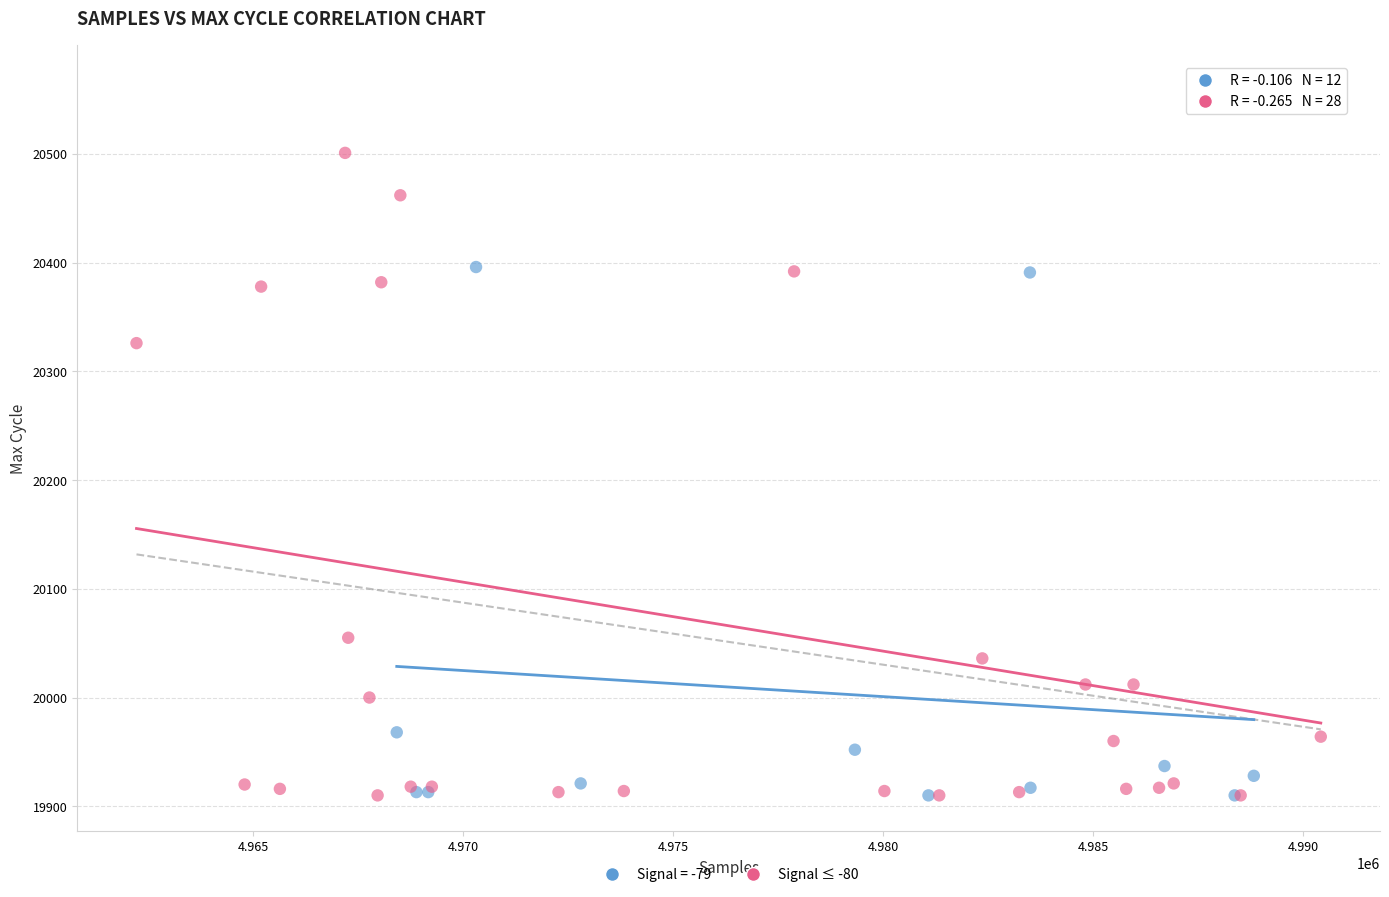

Which series reaches the maximum Y coordinate?

Signal ≤ -80